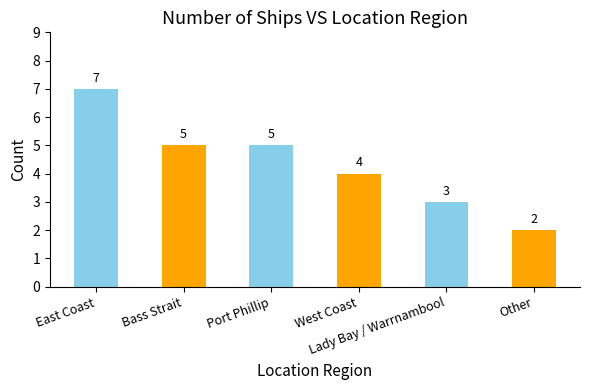

How many values are between 3 and 5?

4